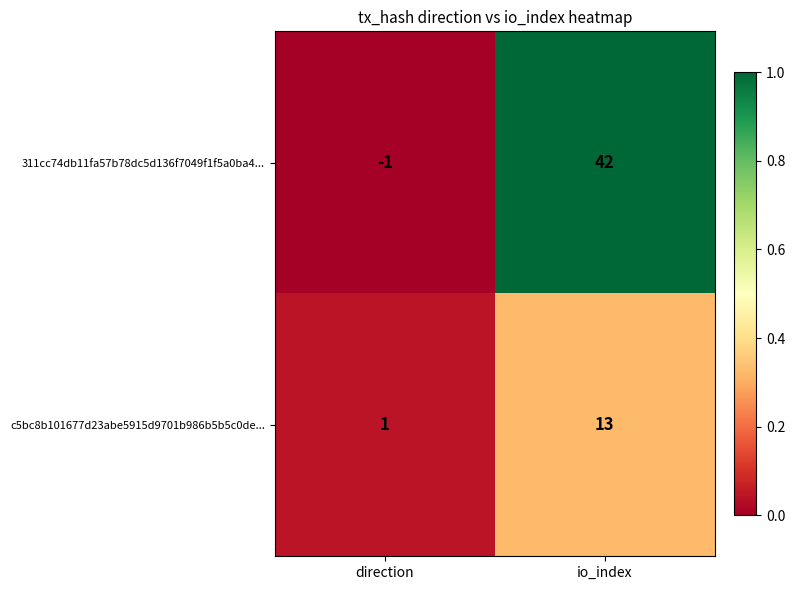

What is the greatest value displayed?

42